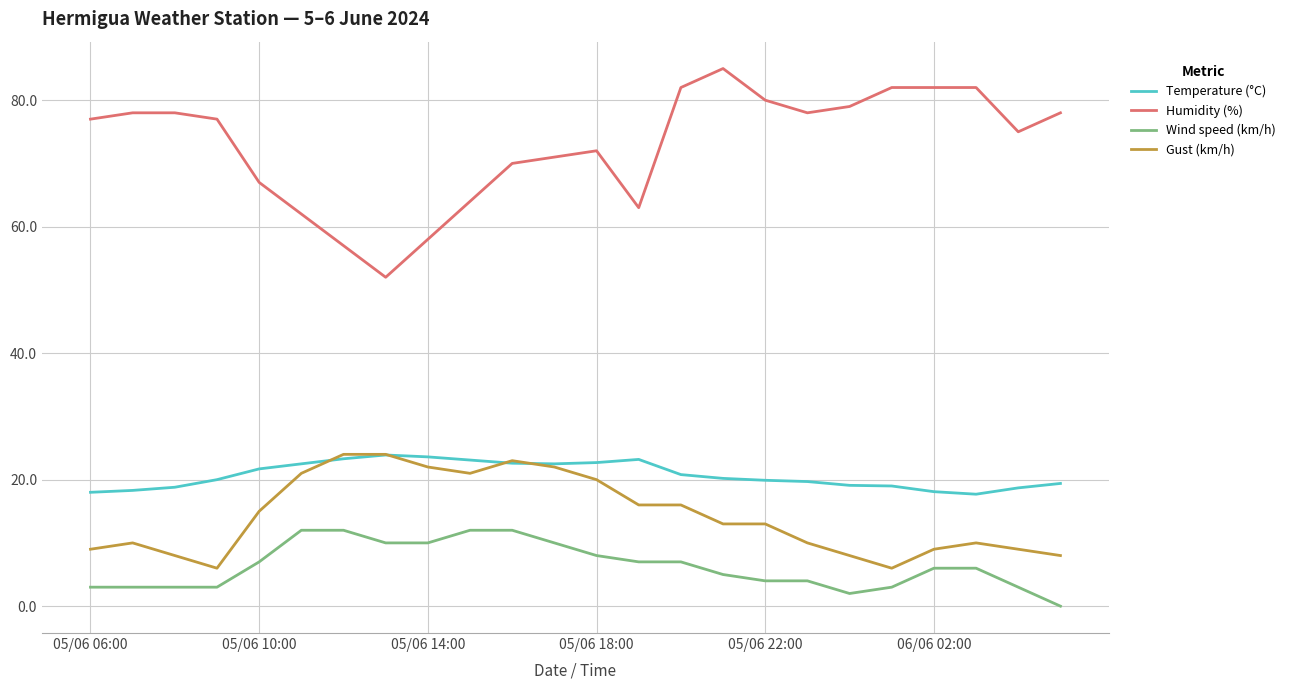

Which series has the largest total across all categories?

Humidity (%)